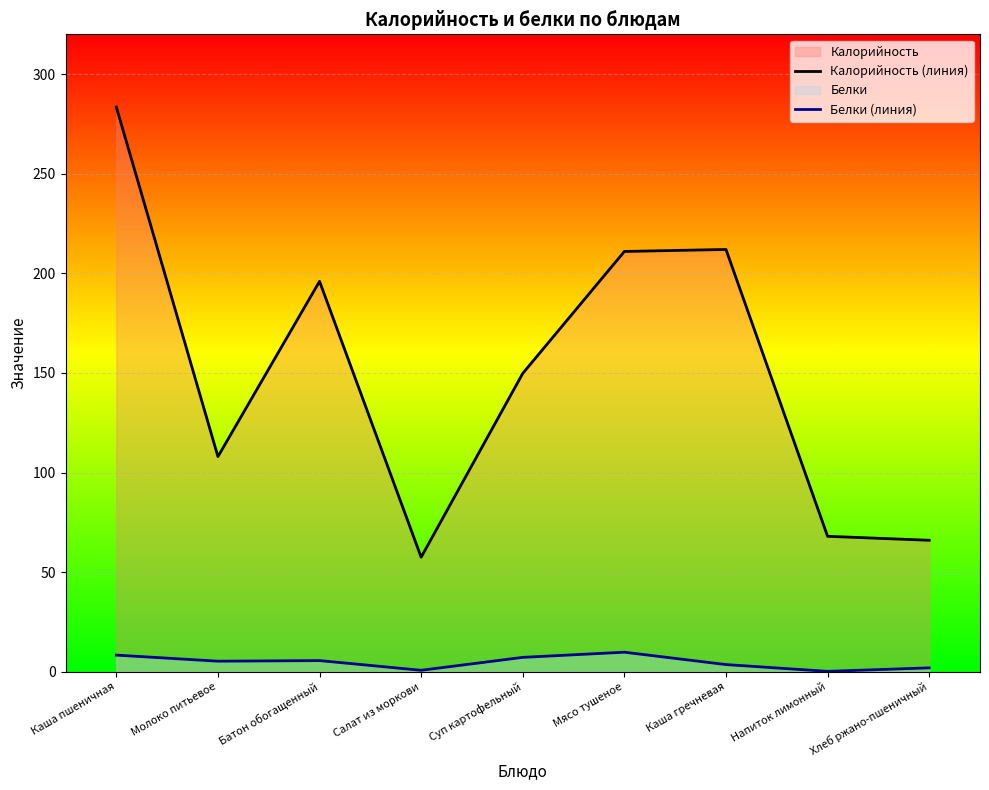

Which series has the largest total across all categories?

Калорийность (линия)